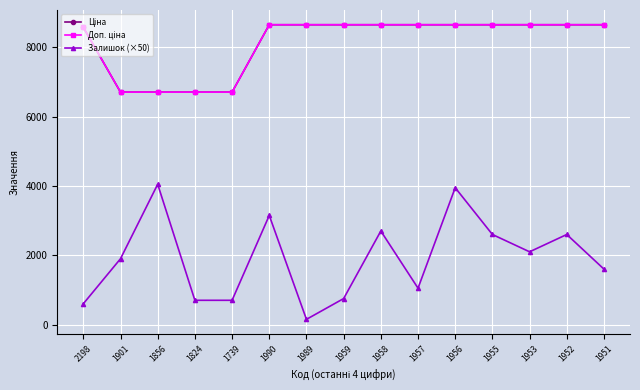

What is the total value across all series at 1959?

18062.4